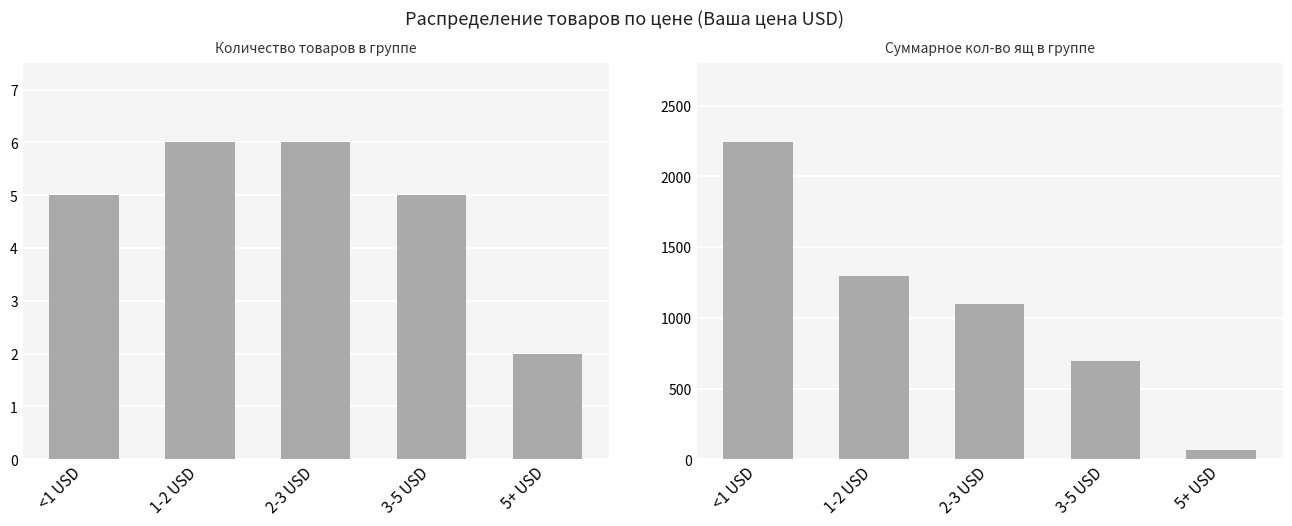

How many values in the Количество товаров series exceed 5?

2